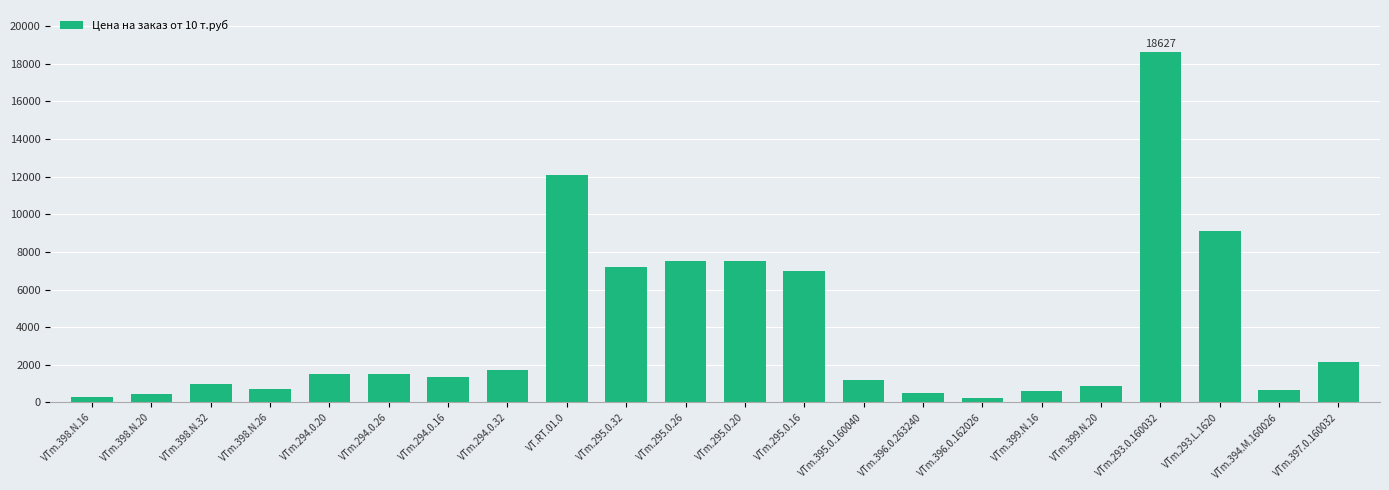

What is the sum of the values at VTm.295.0.20 and VTm.395.0.160040?

8675